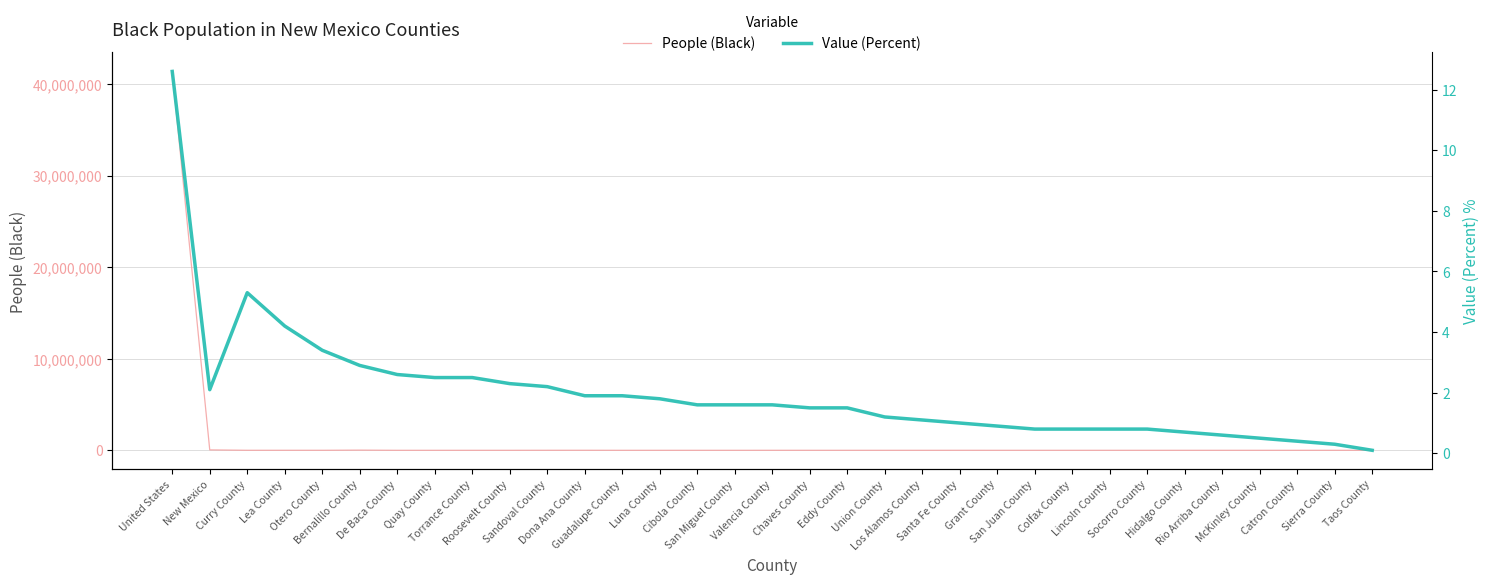

True or false: Value (Percent) has a value of 6.0 at Lea County.

False